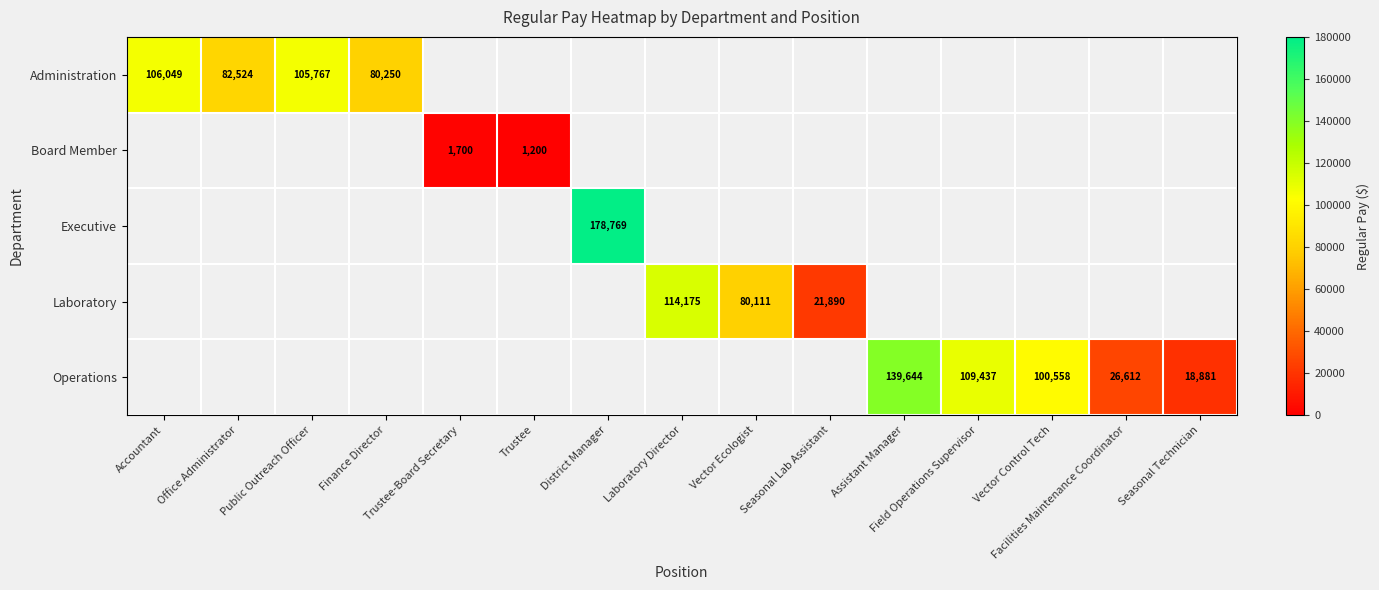

Which category has the highest value across all series?

District Manager